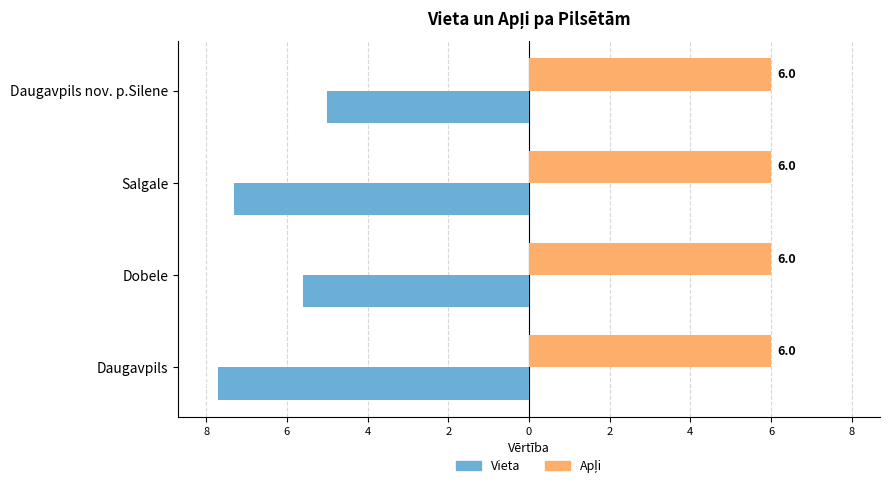

What are all the series names shown in the legend?

Vieta, Apļi